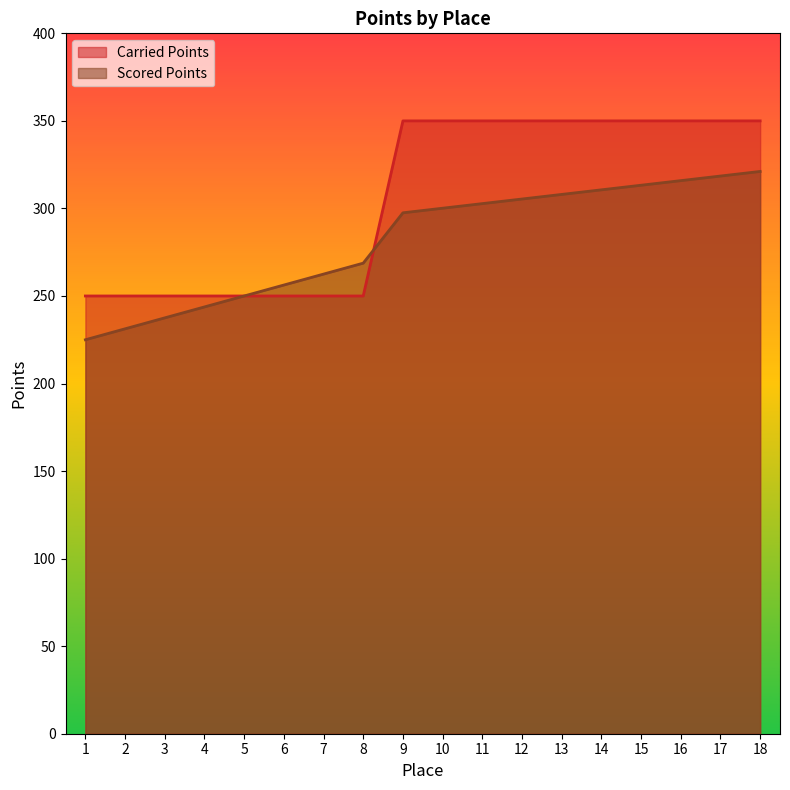

Reading left to right, extract all data points from this chart.

Carried Points: 1=250.0	2=250.0	3=250.0	4=250.0	5=250.0	6=250.0	7=250.0	8=250.0	9=350.0	10=350.0	11=350.0	12=350.0	13=350.0	14=350.0	15=350.0	16=350.0	17=350.0	18=350.0
Scored Points: 1=225.0	2=231.2	3=237.5	4=243.8	5=250.0	6=256.2	7=262.5	8=268.8	9=297.5	10=300.1	11=302.8	12=305.4	13=308.0	14=310.6	15=313.2	16=315.9	17=318.5	18=321.1